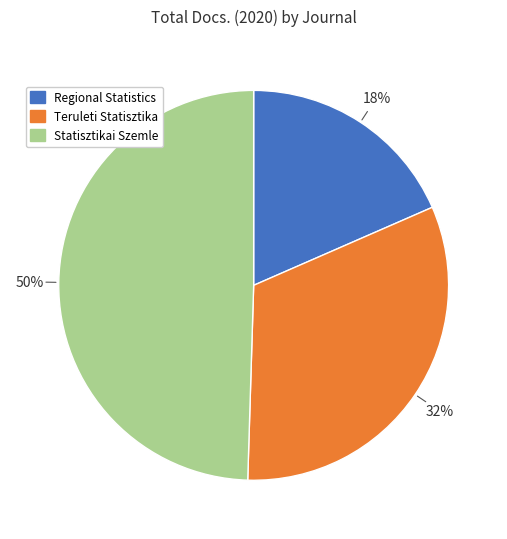

How many segments does this pie chart have?

3